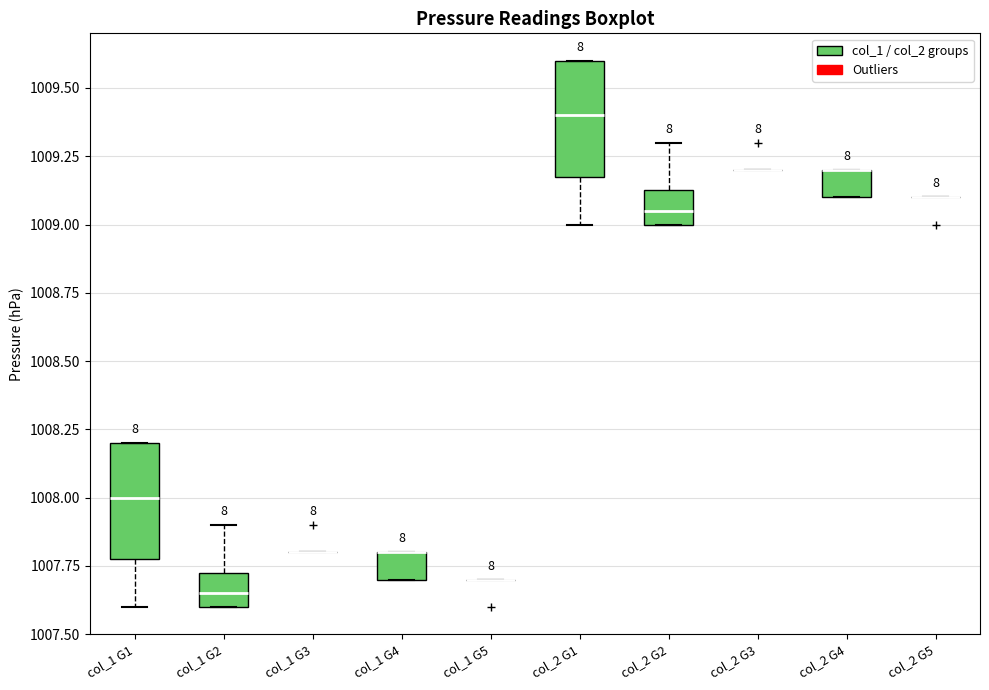

Reading left to right, transcribe this box plot: for each box, give where its median line is, the range the box spans, and where its two whiskers end, as read against the y-axis. The values are not printed on the chart, so give them approximately, as read against the axis.

col_1 G1: median 1008.00, box 1007.80 to 1008.20, whiskers 1007.60 to 1008.20
col_1 G2: median 1007.65, box 1007.60 to 1007.75, whiskers 1007.60 to 1007.90
col_1 G3: box collapsed to a line at 1007.80, whiskers 1007.80 to 1007.80
col_1 G4: median 1007.80 (drawn on the box's upper edge), box 1007.70 to 1007.80, whiskers 1007.70 to 1007.80
col_1 G5: box collapsed to a line at 1007.70, whiskers 1007.70 to 1007.70
col_2 G1: median 1009.40, box 1009.20 to 1009.60, whiskers 1009.00 to 1009.60
col_2 G2: median 1009.05, box 1009.00 to 1009.15, whiskers 1009.00 to 1009.30
col_2 G3: box collapsed to a line at 1009.20, whiskers 1009.20 to 1009.20
col_2 G4: median 1009.20 (drawn on the box's upper edge), box 1009.10 to 1009.20, whiskers 1009.10 to 1009.20
col_2 G5: box collapsed to a line at 1009.10, whiskers 1009.10 to 1009.10